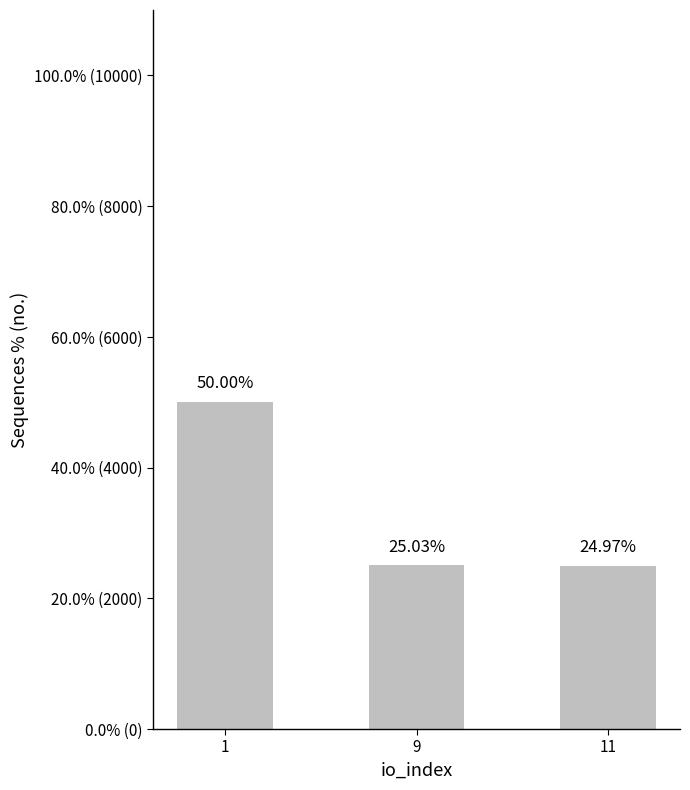

Read the value at 9.

25.0